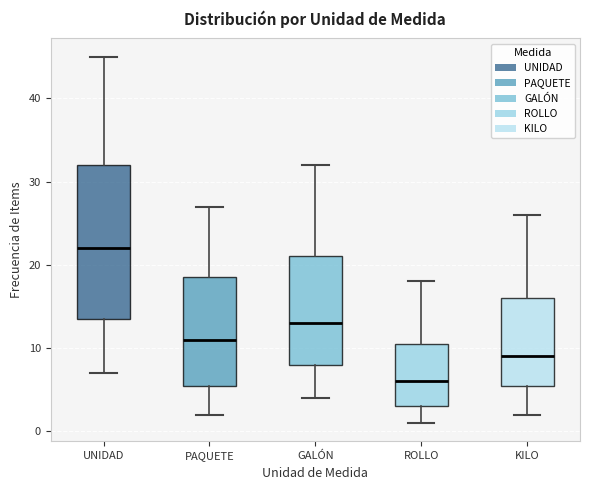

Comparing the boxes themselves (not the whiskers), which one is the tallest?

UNIDAD